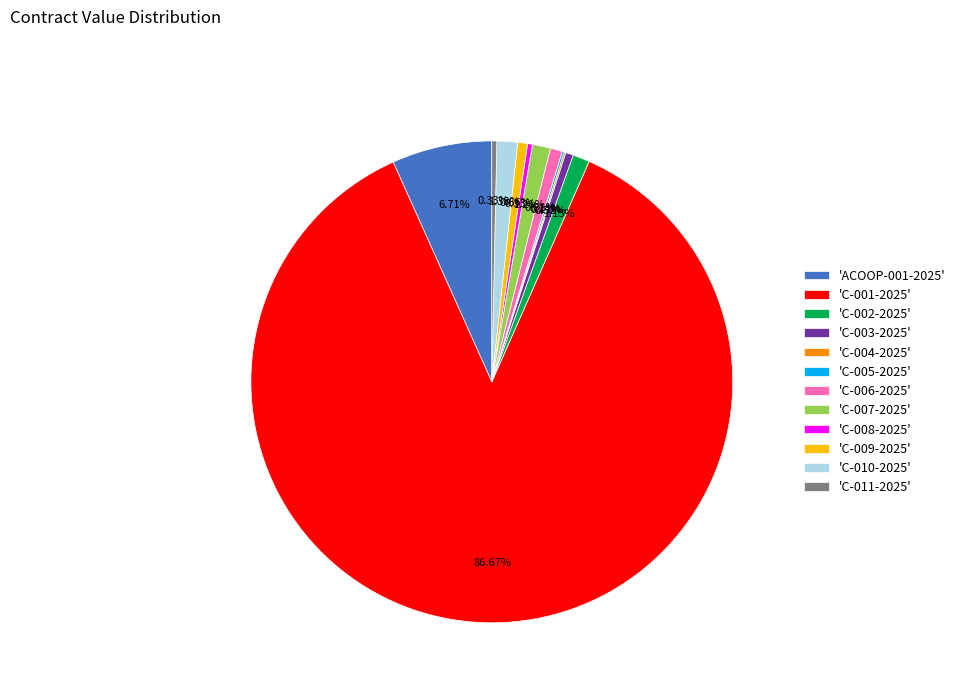

Which slice represents more than half of the pie?

'C-001-2025'